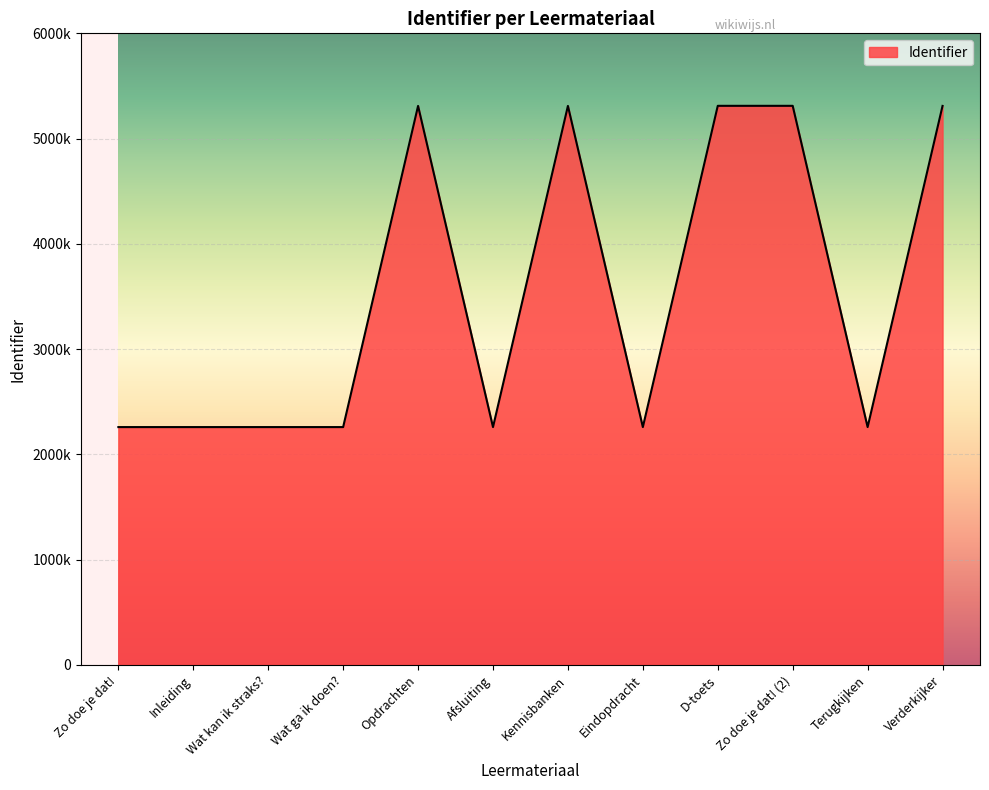

Does the chart display data point markers on the line(s)?

No